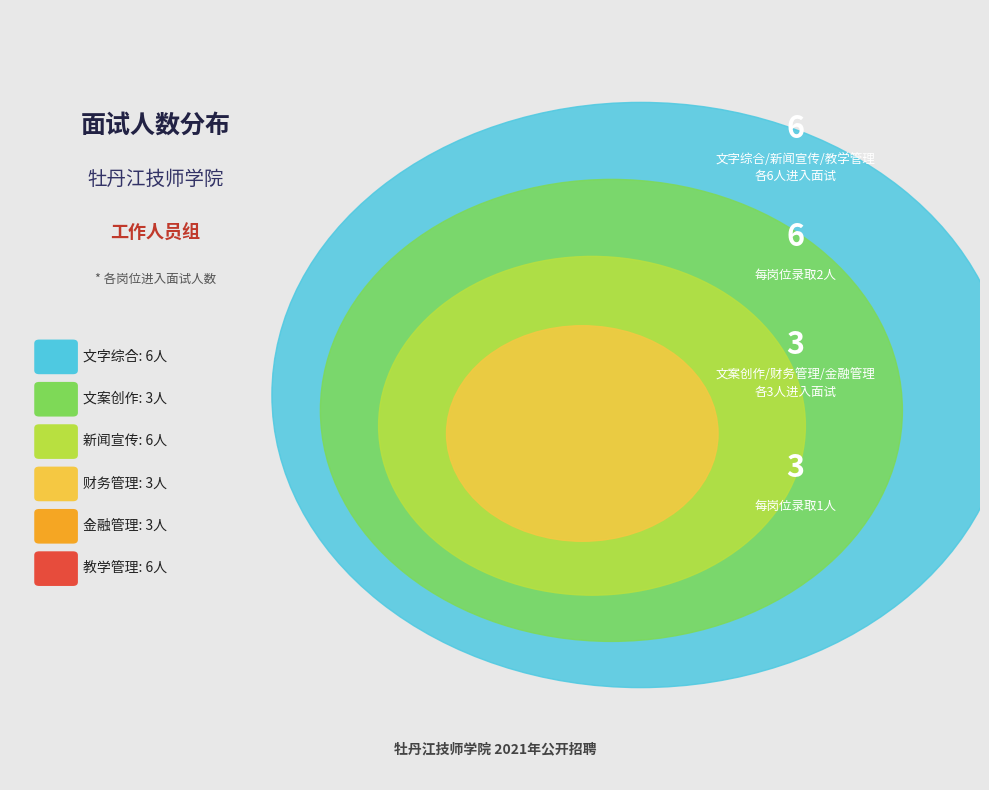

To the nearest percent, what is the average slice percentage?

17%